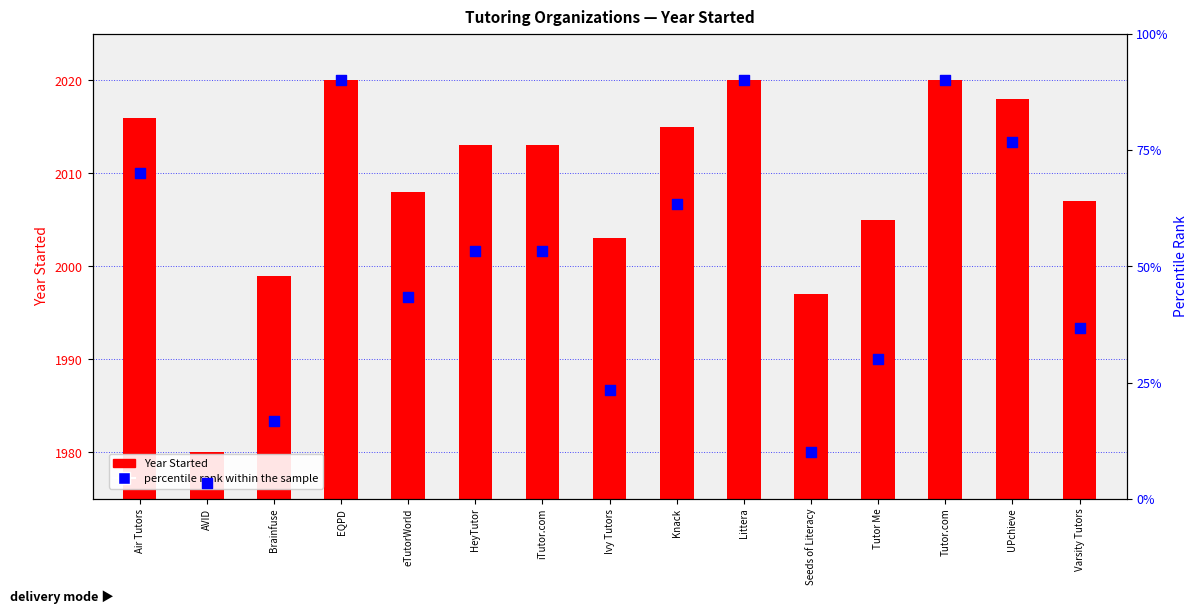

Which series contains the highest Y value?

Year Started (count)